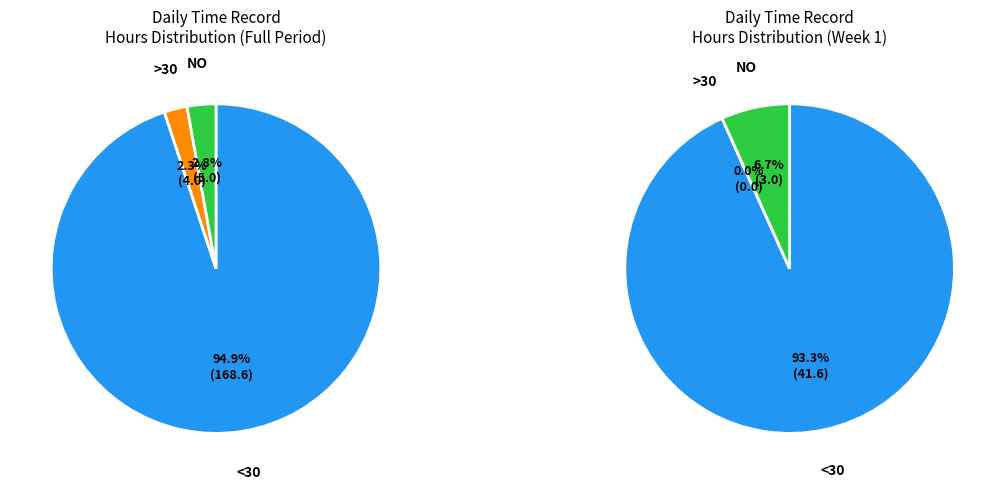

Is 2 the majority of the pie?

No